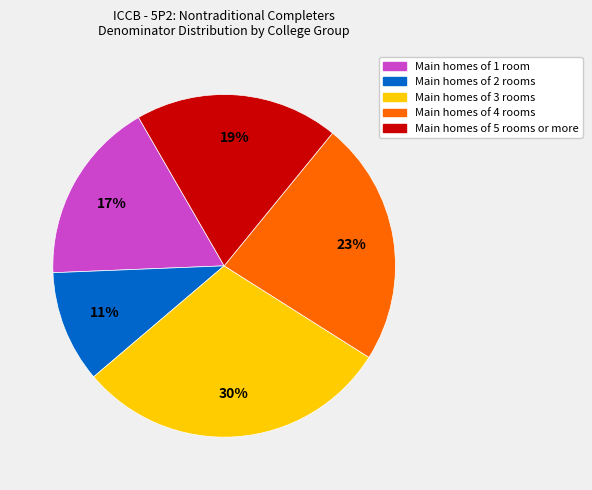

To the nearest percent, what is the average slice percentage?

20%